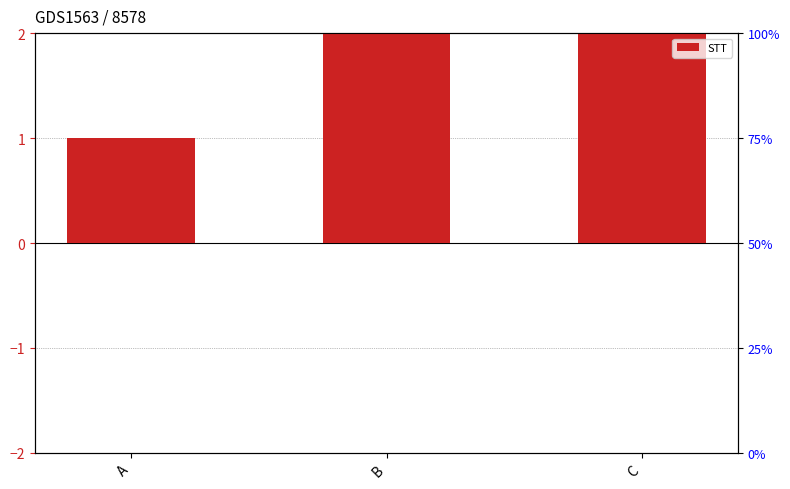

Reading right to left, extract all data points from this chart.

C=3	B=2	A=1